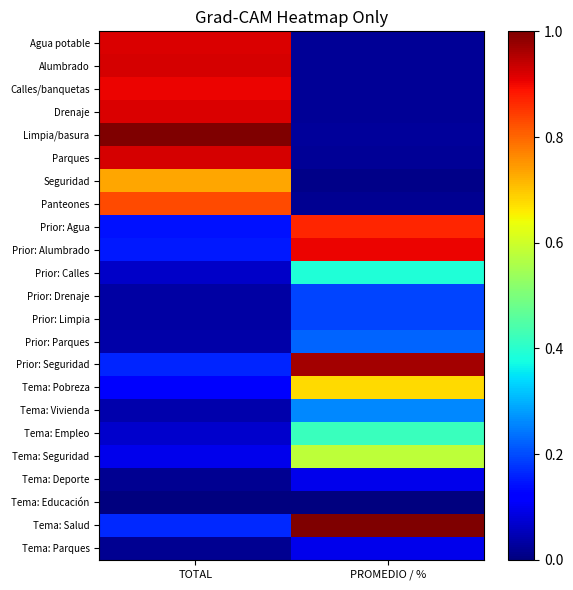

How many series are shown in this chart?

23